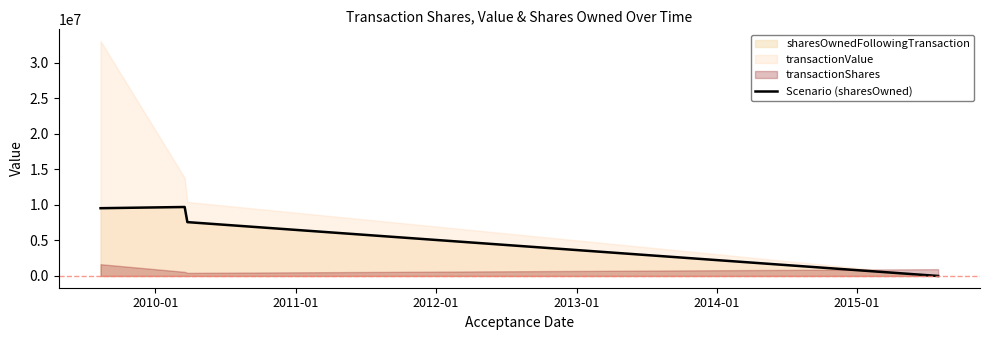

Does the chart display data point markers on the line(s)?

No